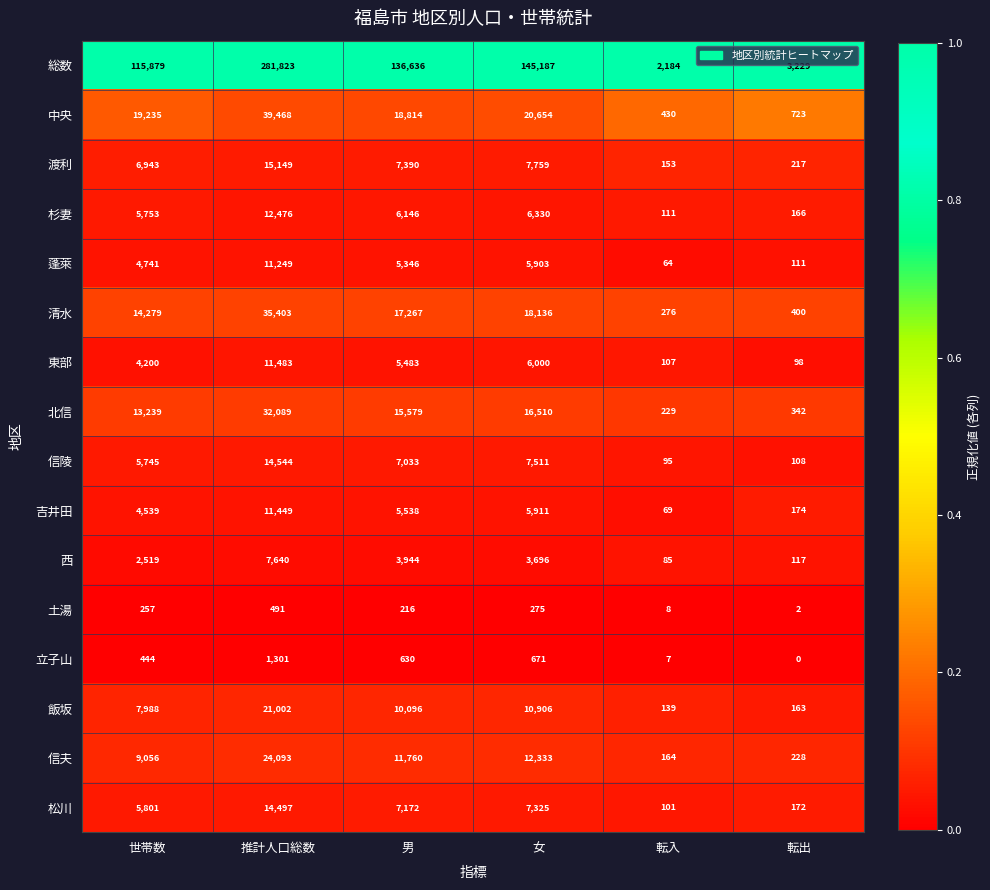

Which category has the lowest value in the 松川 series?

転入